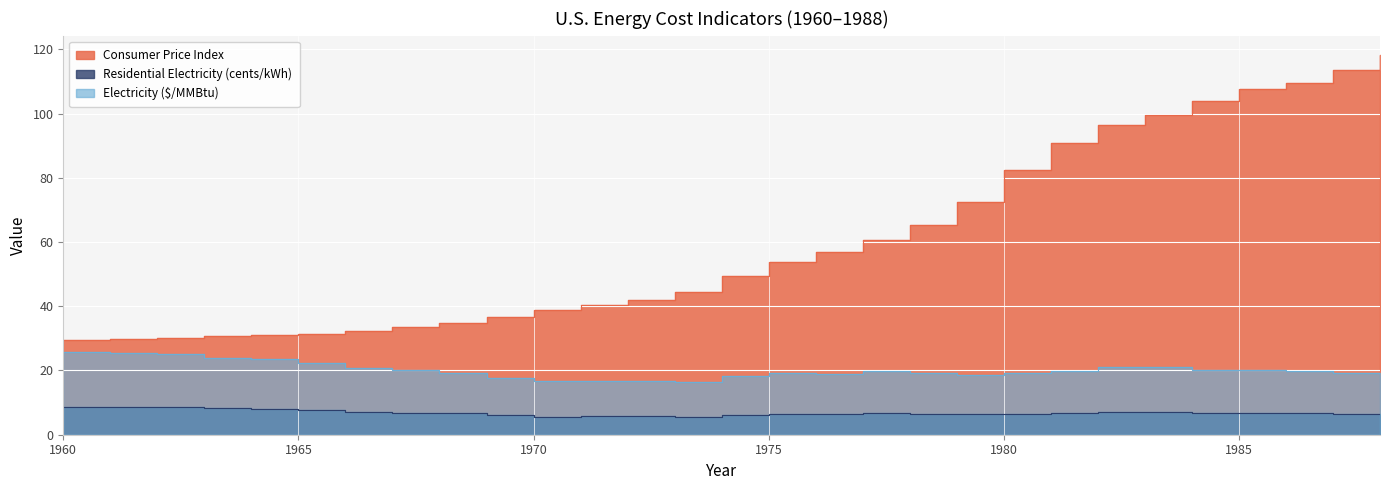

Between 1961 and 1977, which is larger?

1977